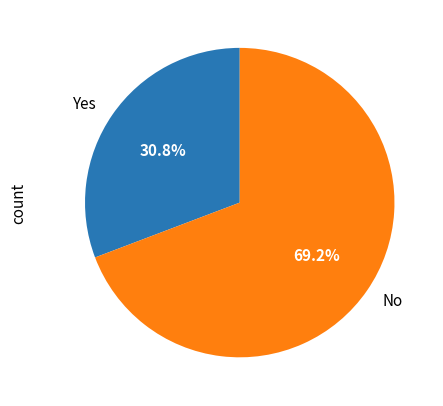

The Yes slice represents 31% of the pie. True or false?

True